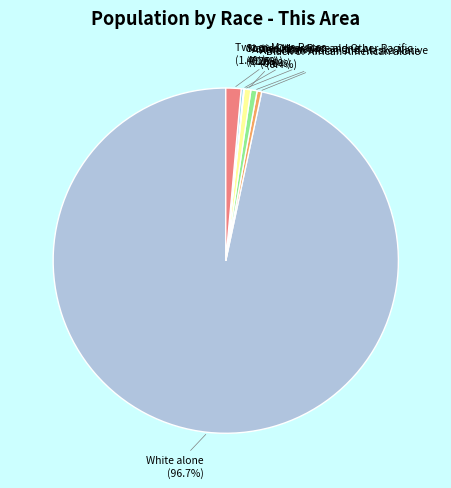

Approximately how many times larger is the value at White alone compared to American Indian and Alaska Native?

167.3